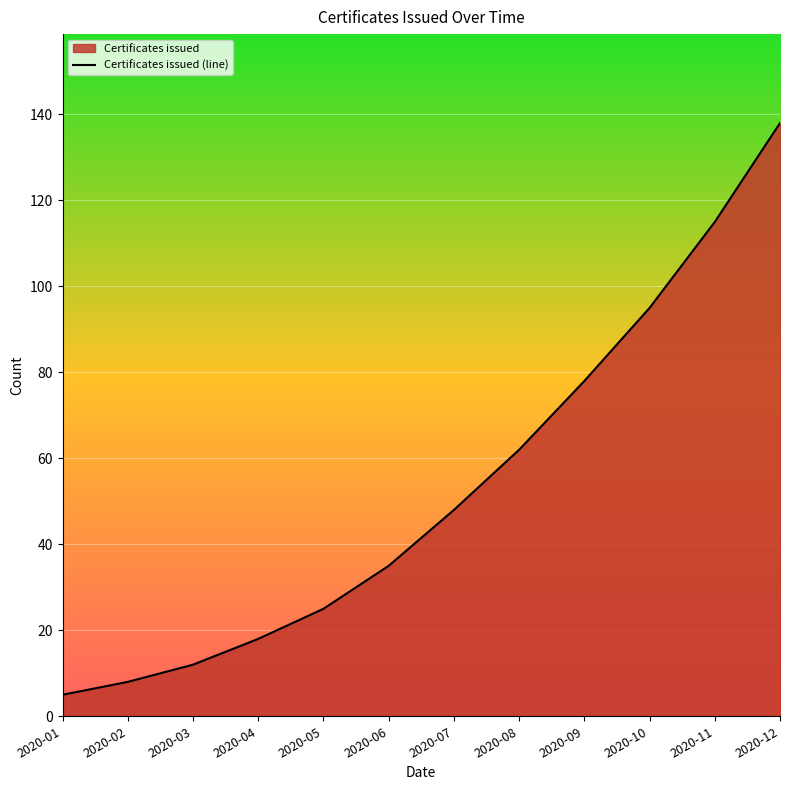

How many categories are shown in the chart?

12